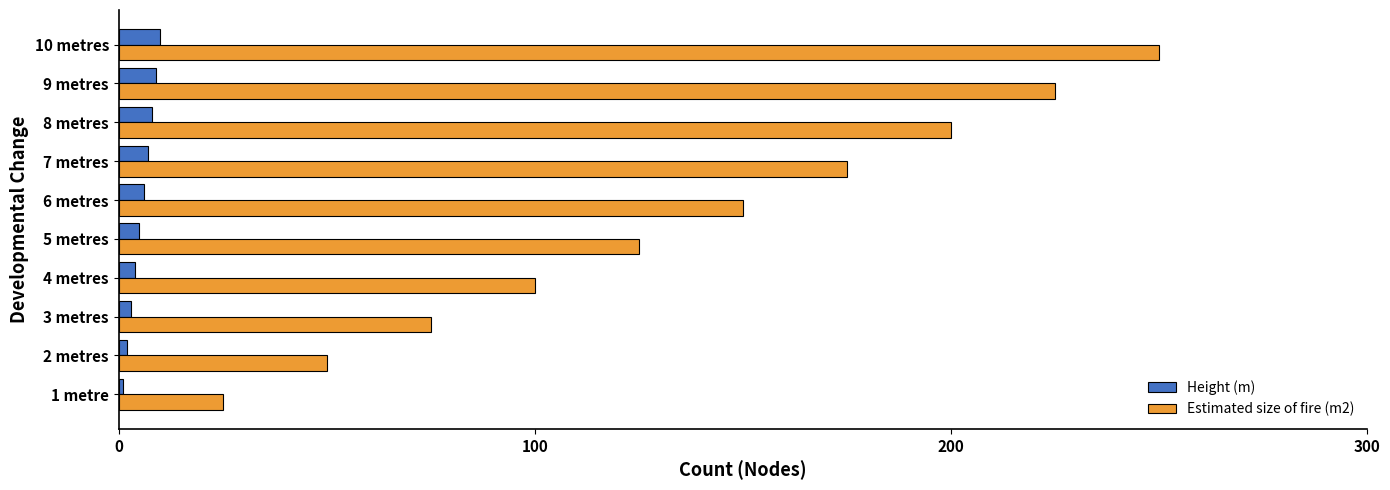

At which label does Estimated size of fire (m2) reach its peak?

10 metres